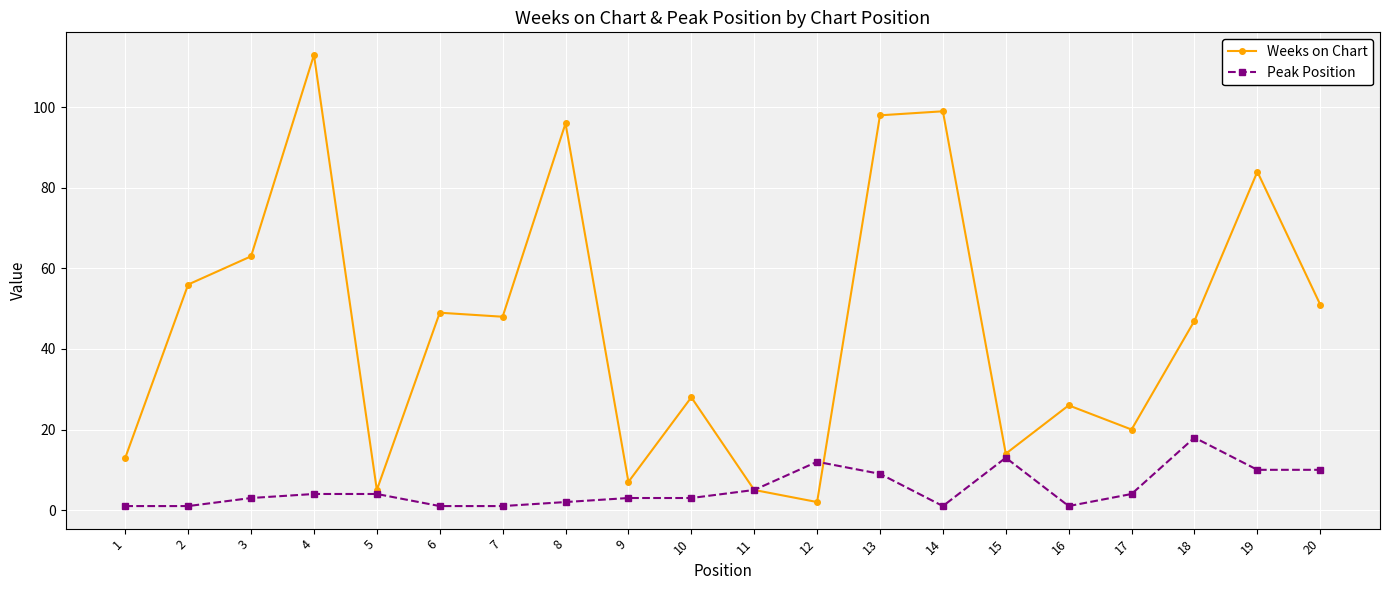

True or false: Weeks on Chart has more than 1 points higher than both neighbors.

True